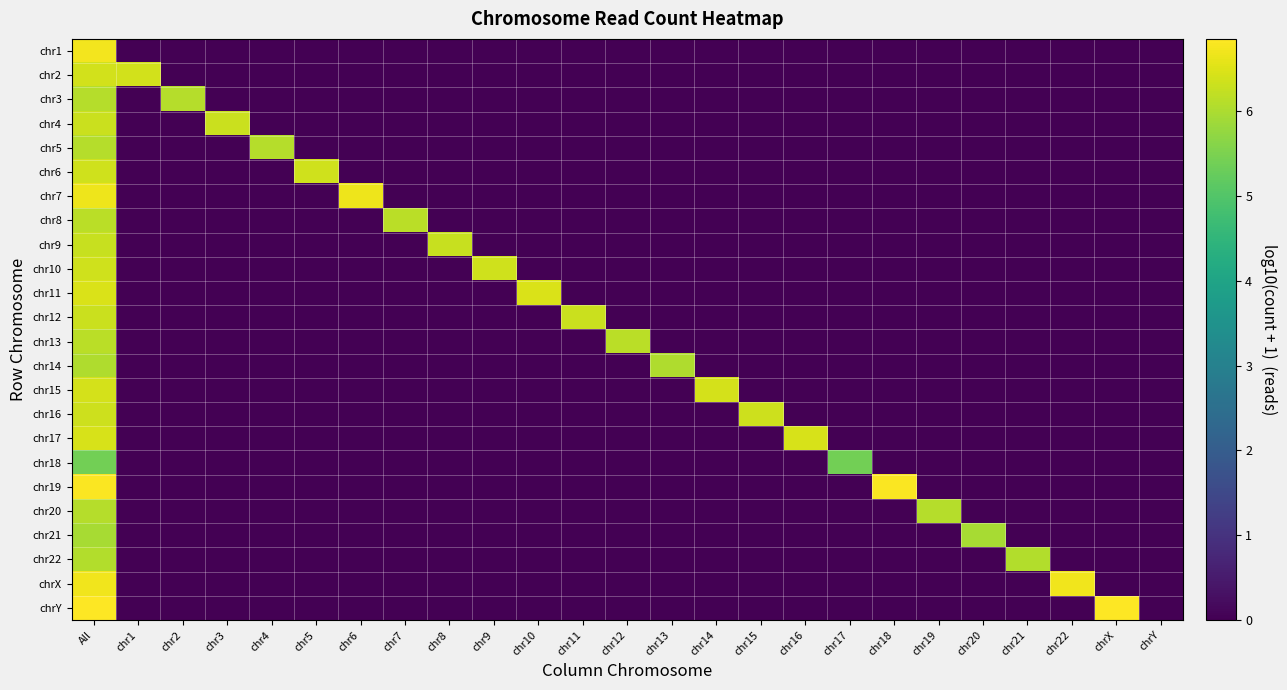

At how many categories does at least one series exceed 5?

24